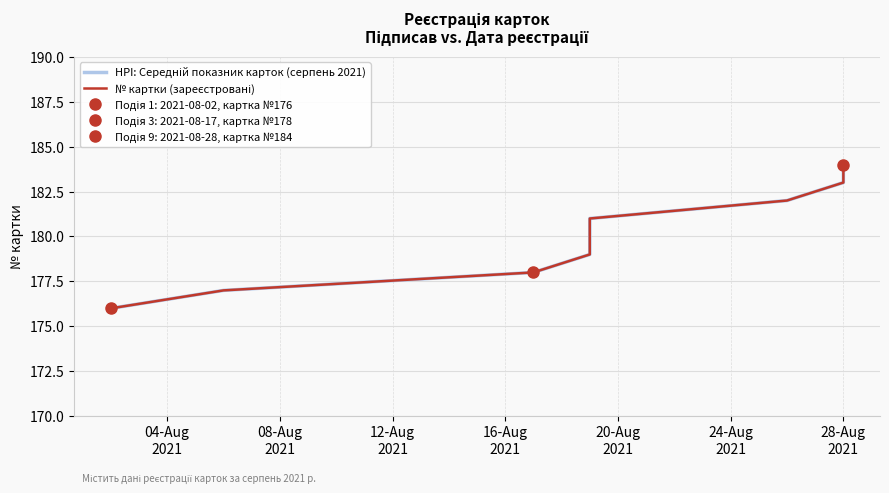

Which series has the largest total across all categories?

HPI: Середній показник карток (серпень 2021)